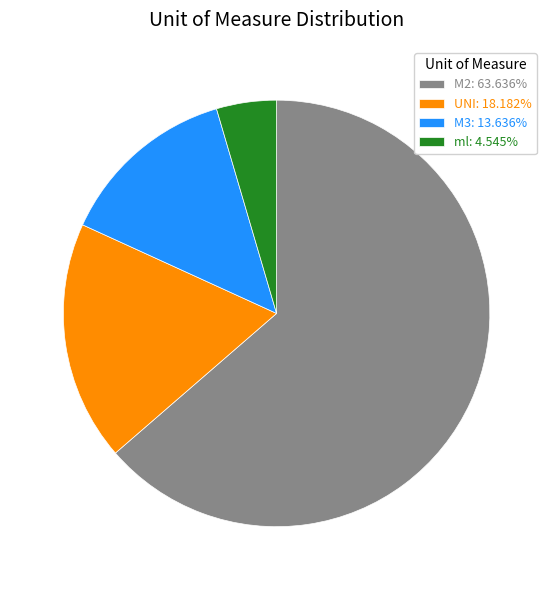

Which category has the smallest portion of the pie?

ml